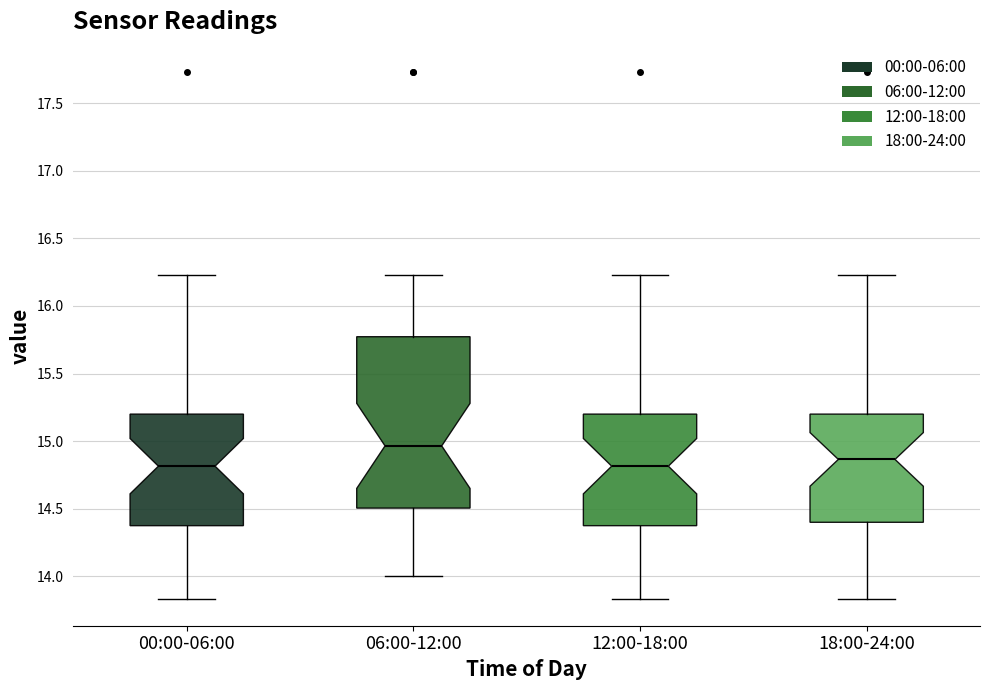

Which box is the tallest, from its lower edge to its upper edge?

06:00-12:00